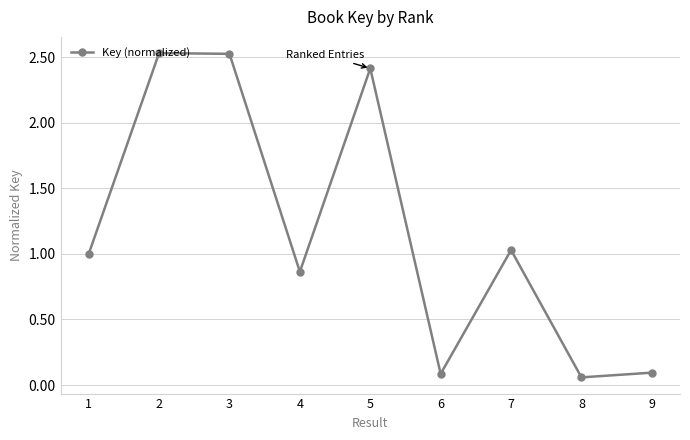

Which has a higher value, 9 or 4?

4